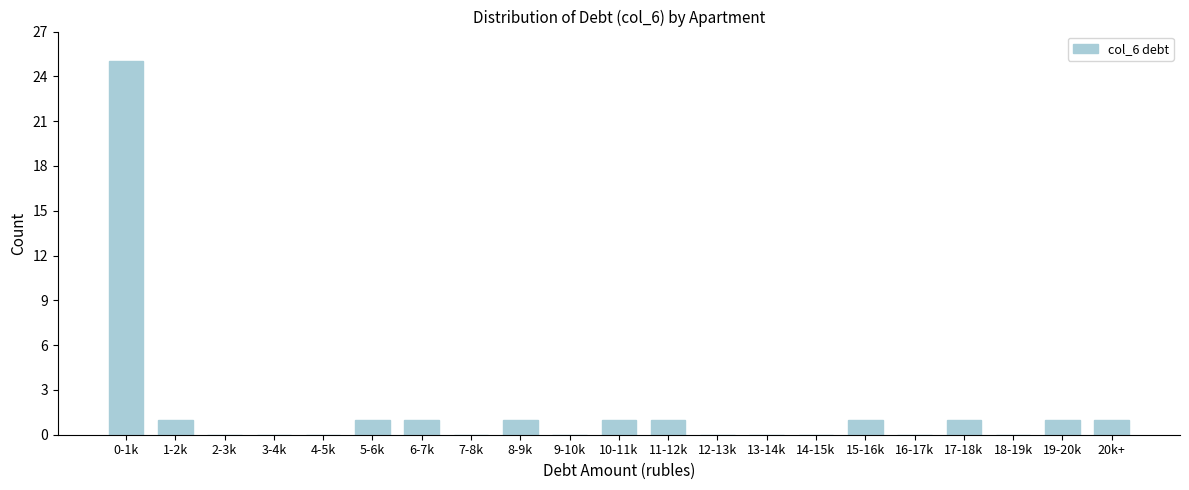

Reading left to right, transcribe all the data shown in this chart.

0-1k=25	1-2k=1	2-3k=0	3-4k=0	4-5k=0	5-6k=1	6-7k=1	7-8k=0	8-9k=1	9-10k=0	10-11k=1	11-12k=1	12-13k=0	13-14k=0	14-15k=0	15-16k=1	16-17k=0	17-18k=1	18-19k=0	19-20k=1	20k+=1